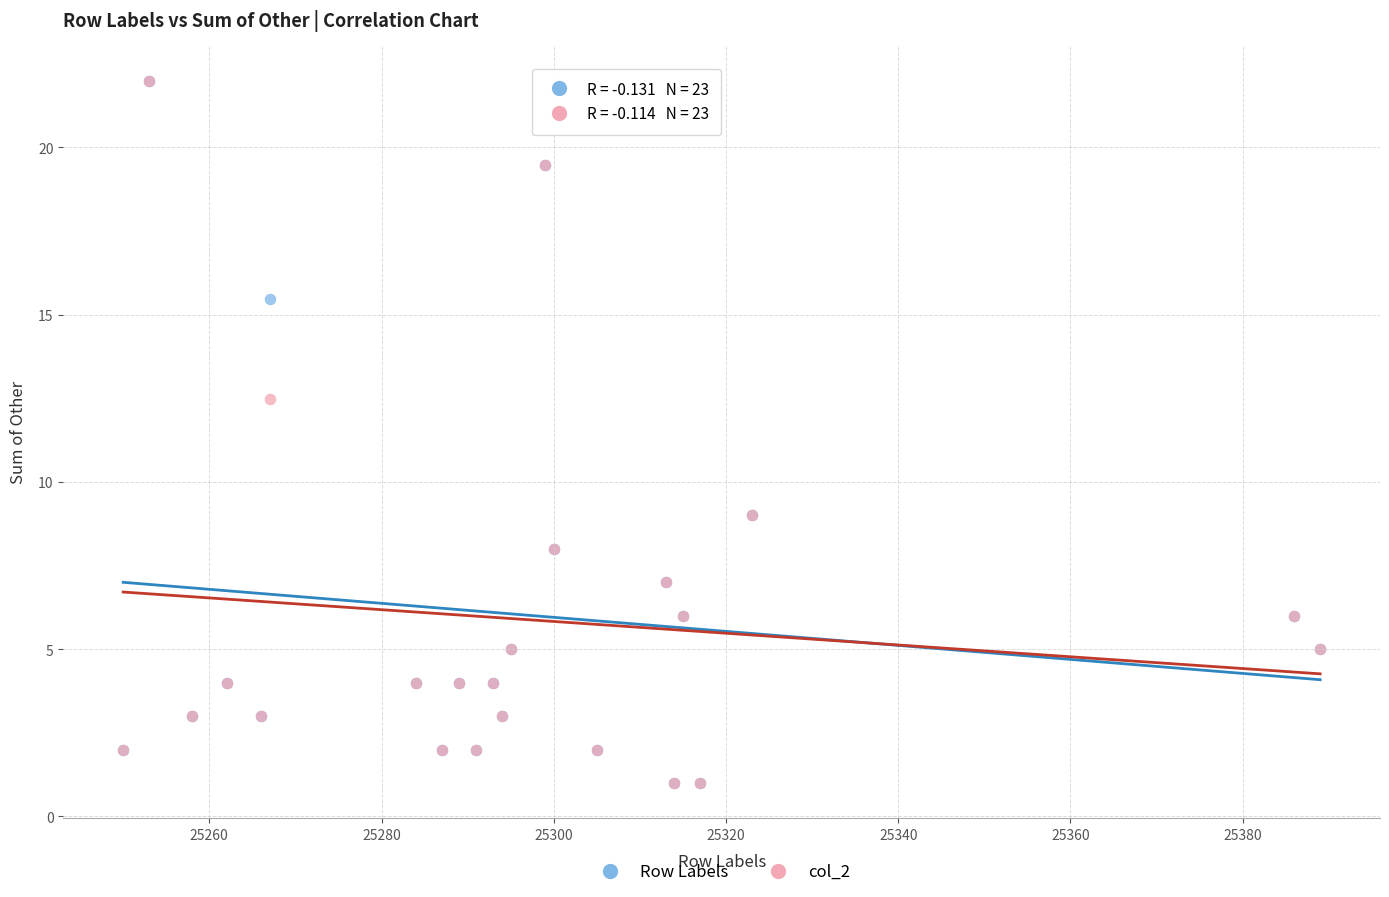

What are all the series names shown in the legend?

Row Labels, col_2